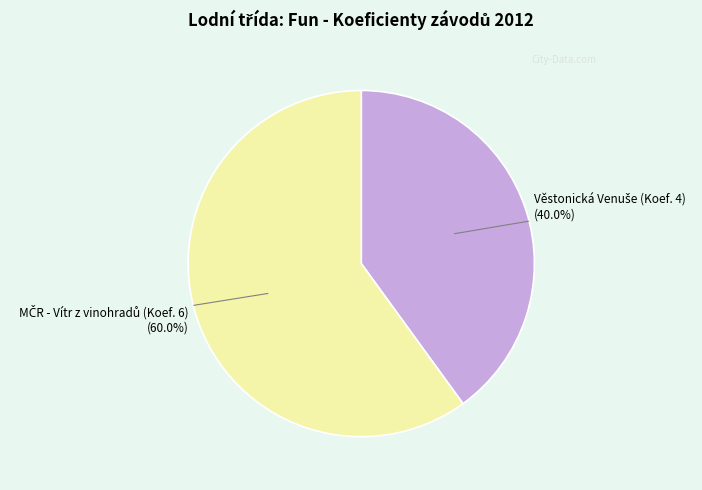

Count the number of slices in the pie.

2